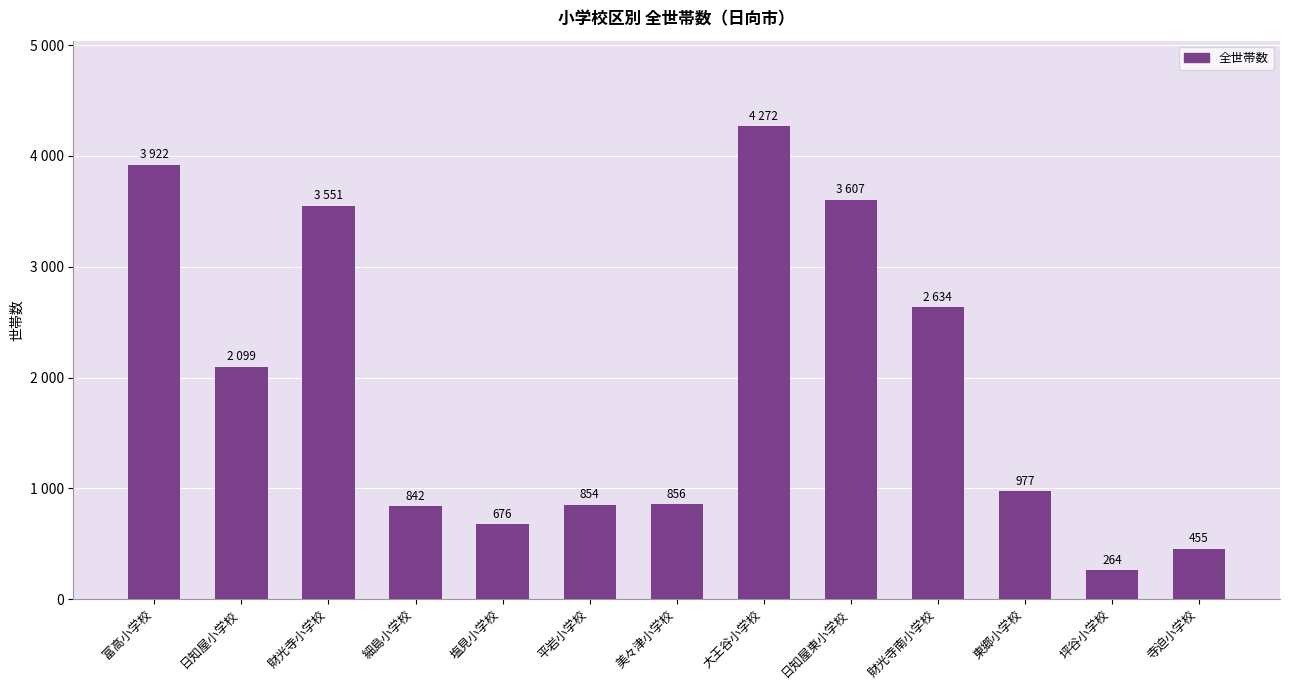

What is the label of the 10th bar from the right?

細島小学校